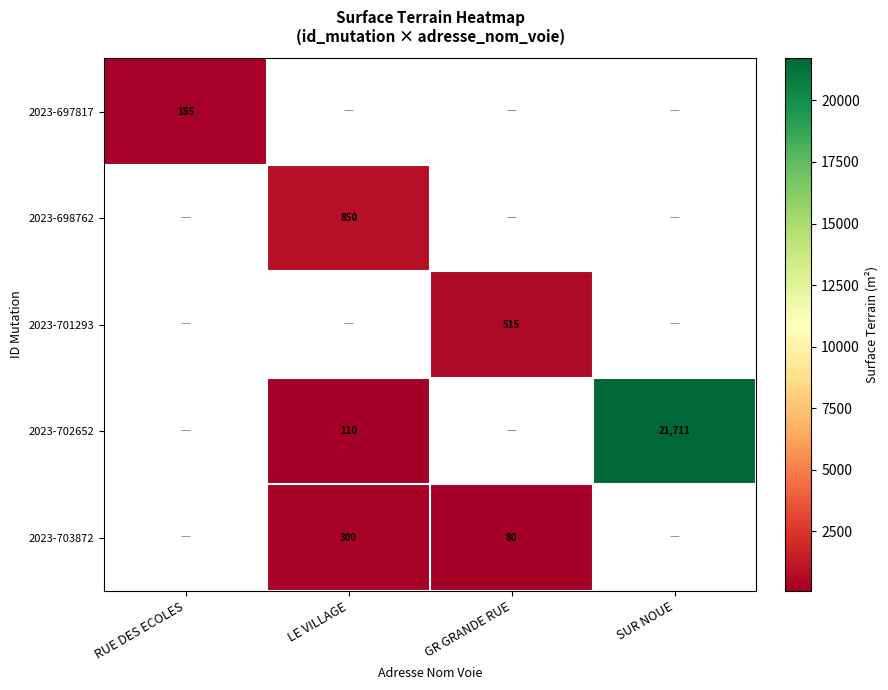

How many distinct data groups are displayed?

5